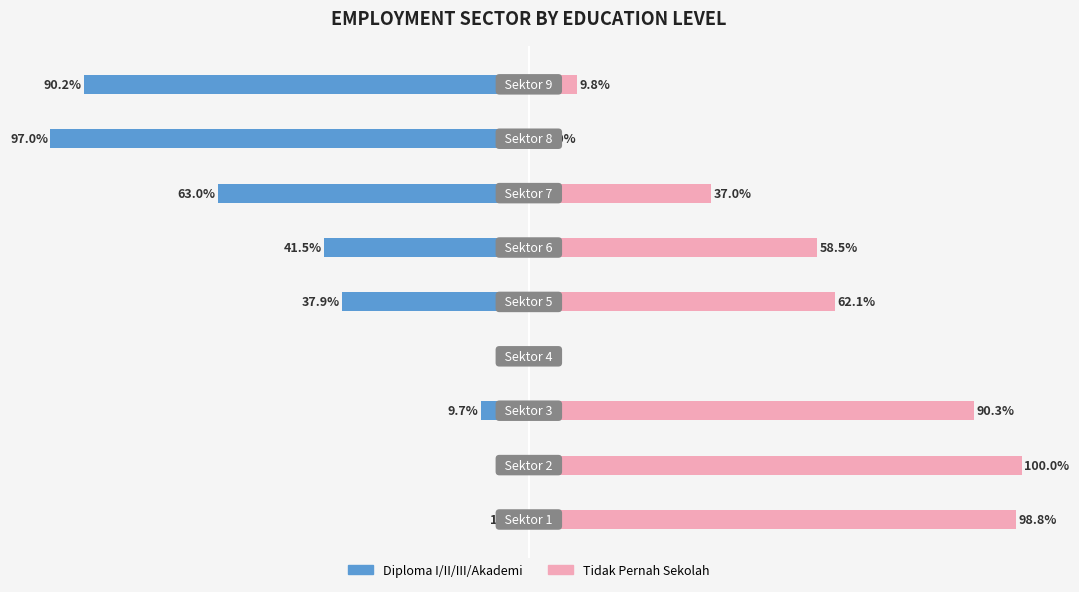

What are all the series names shown in the legend?

Diploma I/II/III/Akademi, Tidak Pernah Sekolah